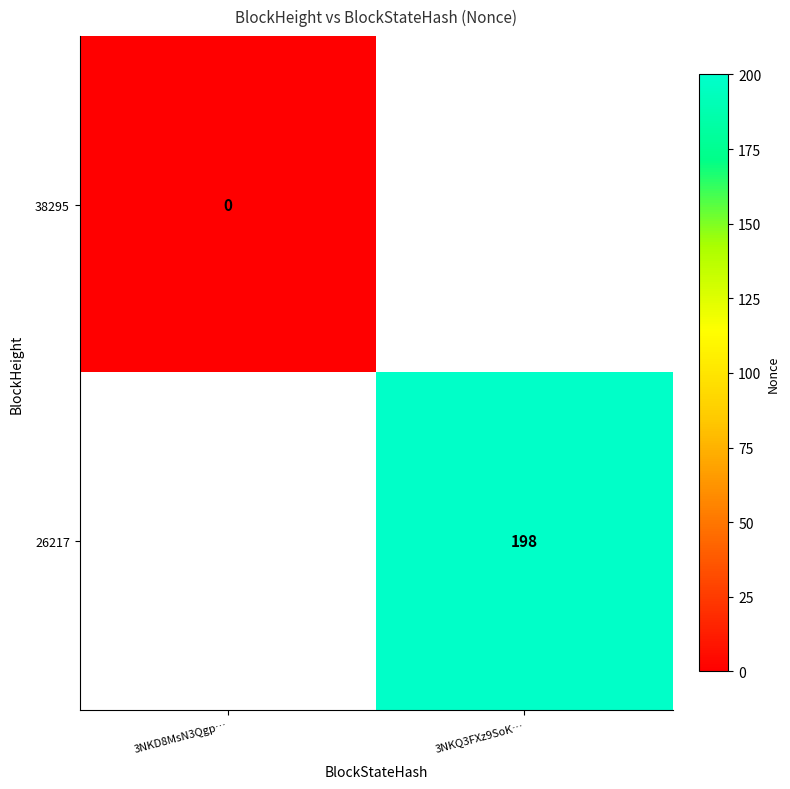

The value of 26217 at 3NKQ3FXz9SoK… is 198. True or false?

True